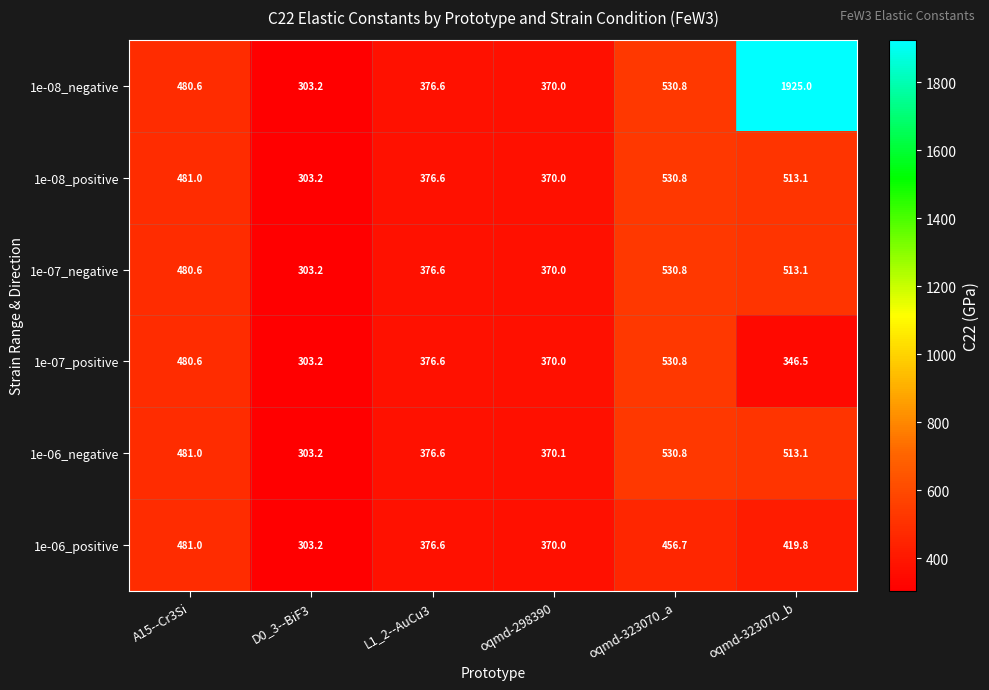

What is the total value across all series at oqmd-323070_b?

4230.6